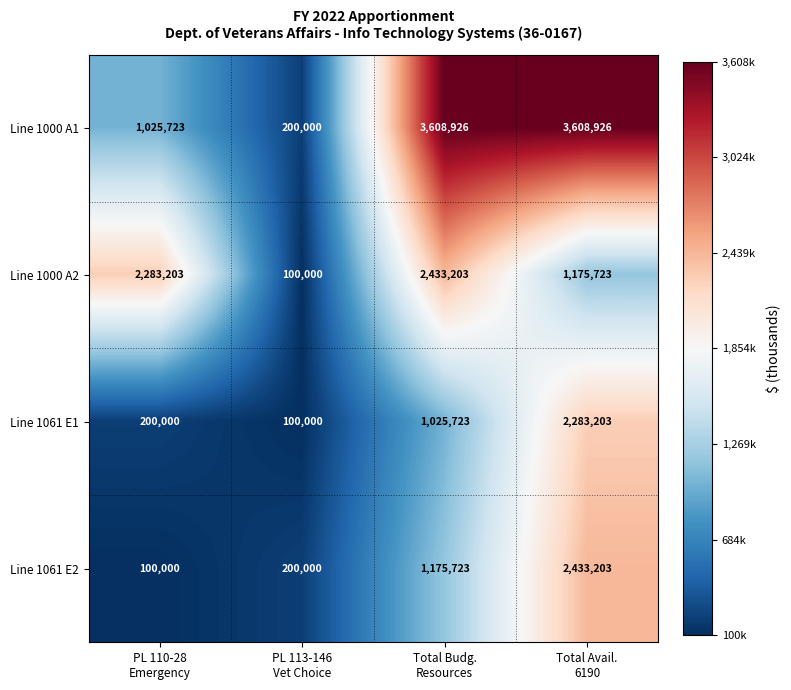

What is the maximum value shown in the chart?

3608926